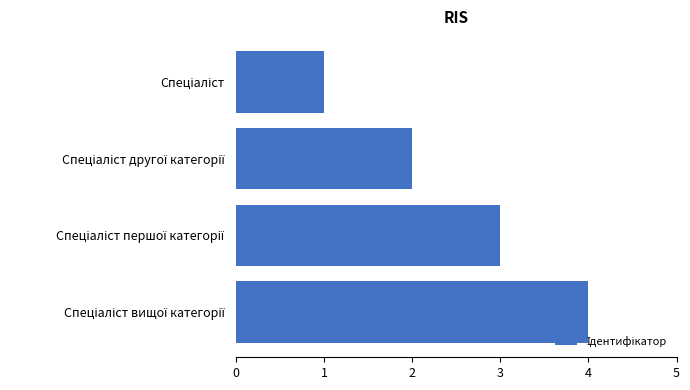

What is the minimum value shown in the chart?

1